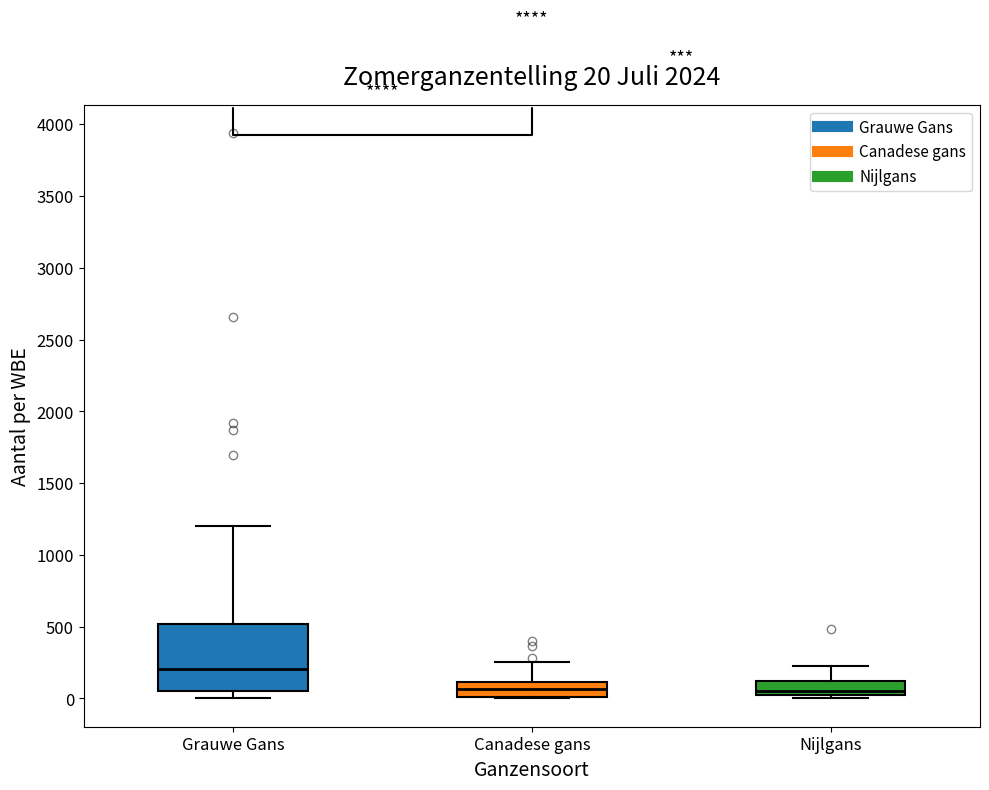

Which box has the highest median line?

Grauwe Gans